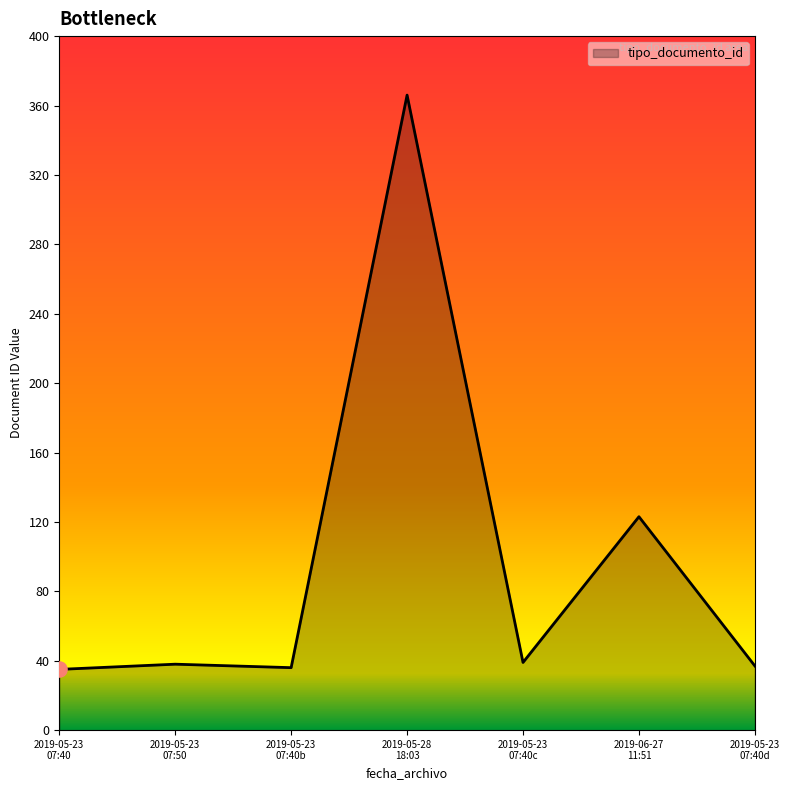

What is the maximum value shown in the chart?

366